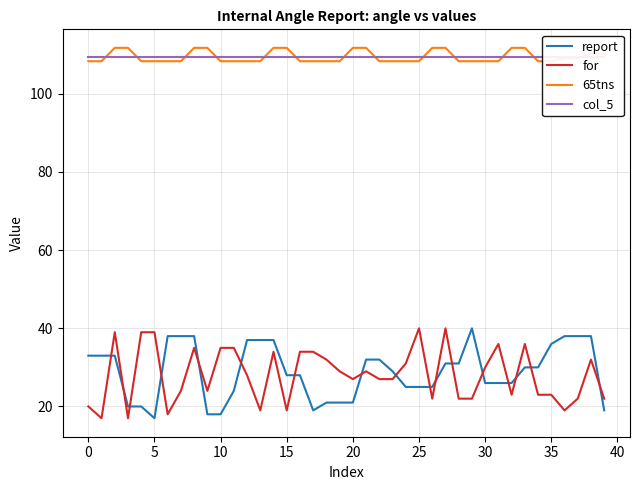

What is the highest value of the for series?

40